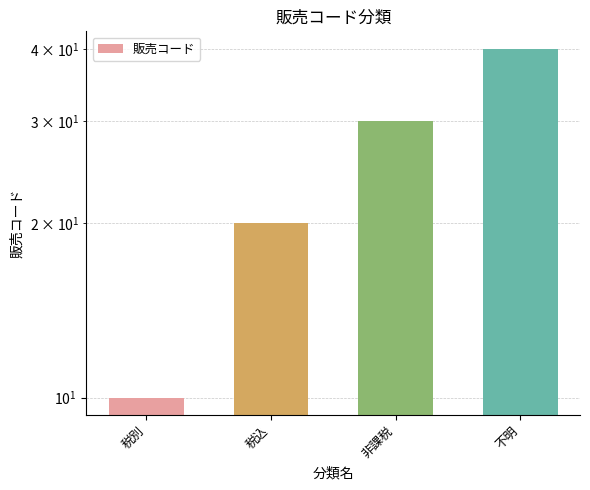

Reading left to right, what are all the values shown in this chart?

10	20	30	40